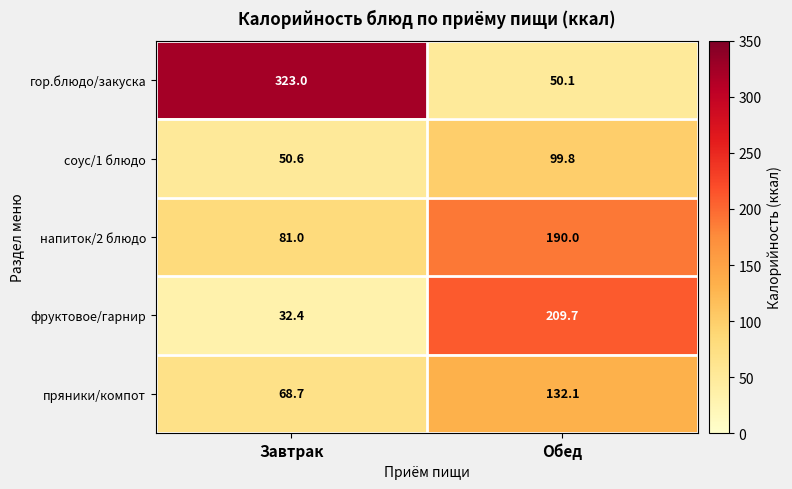

What value does the пряники/компот series have at Завтрак?

68.7